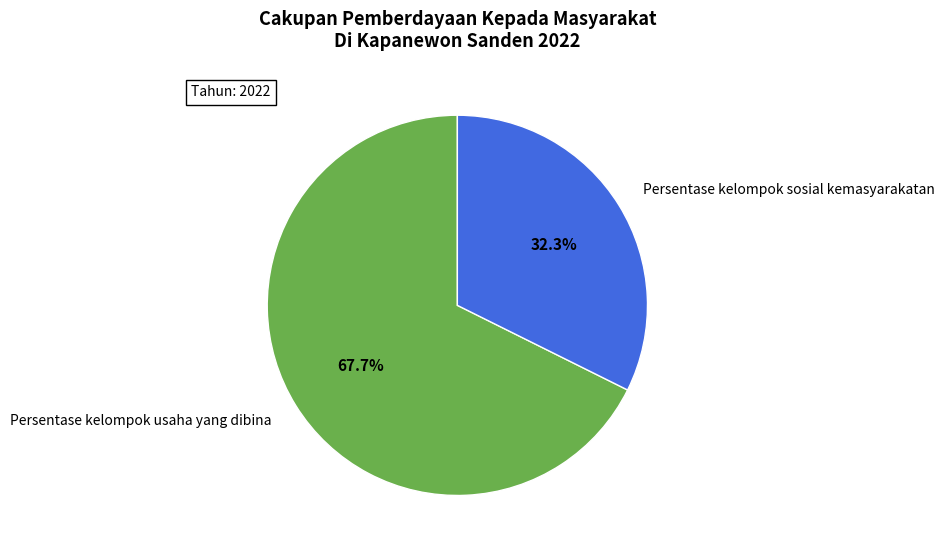

Is it true that Persentase kelompok usaha yang dibina is 68% of the pie?

True